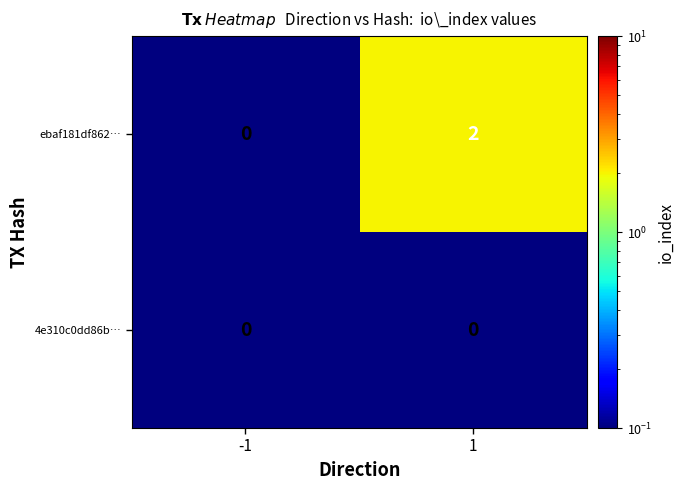

Between -1 and 1, which series saw the biggest shift?

ebaf181df862…